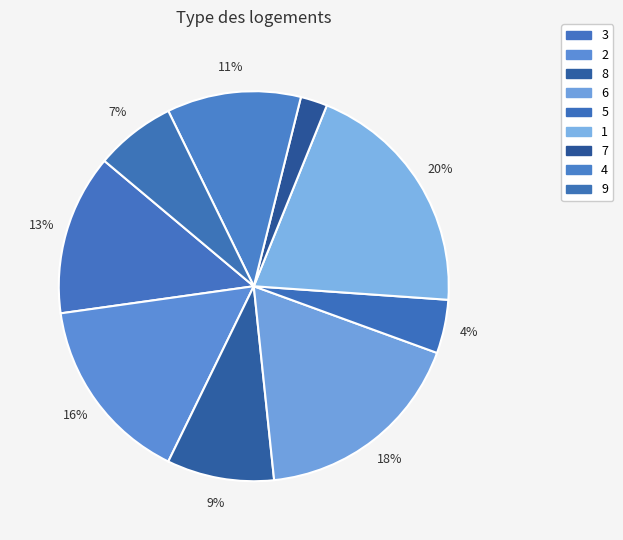

How many segments does this pie chart have?

9